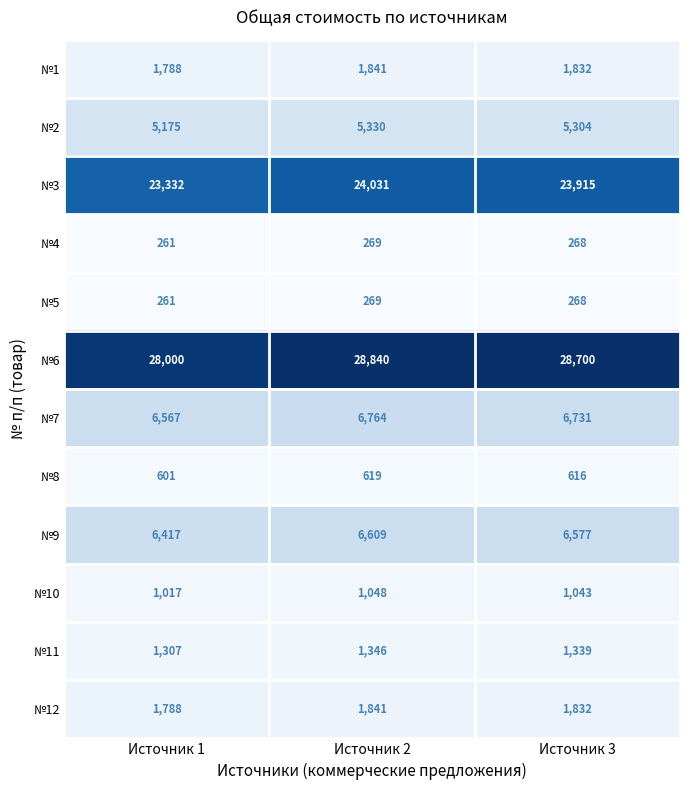

What is the difference between the highest and lowest values at Источник 2?

28571